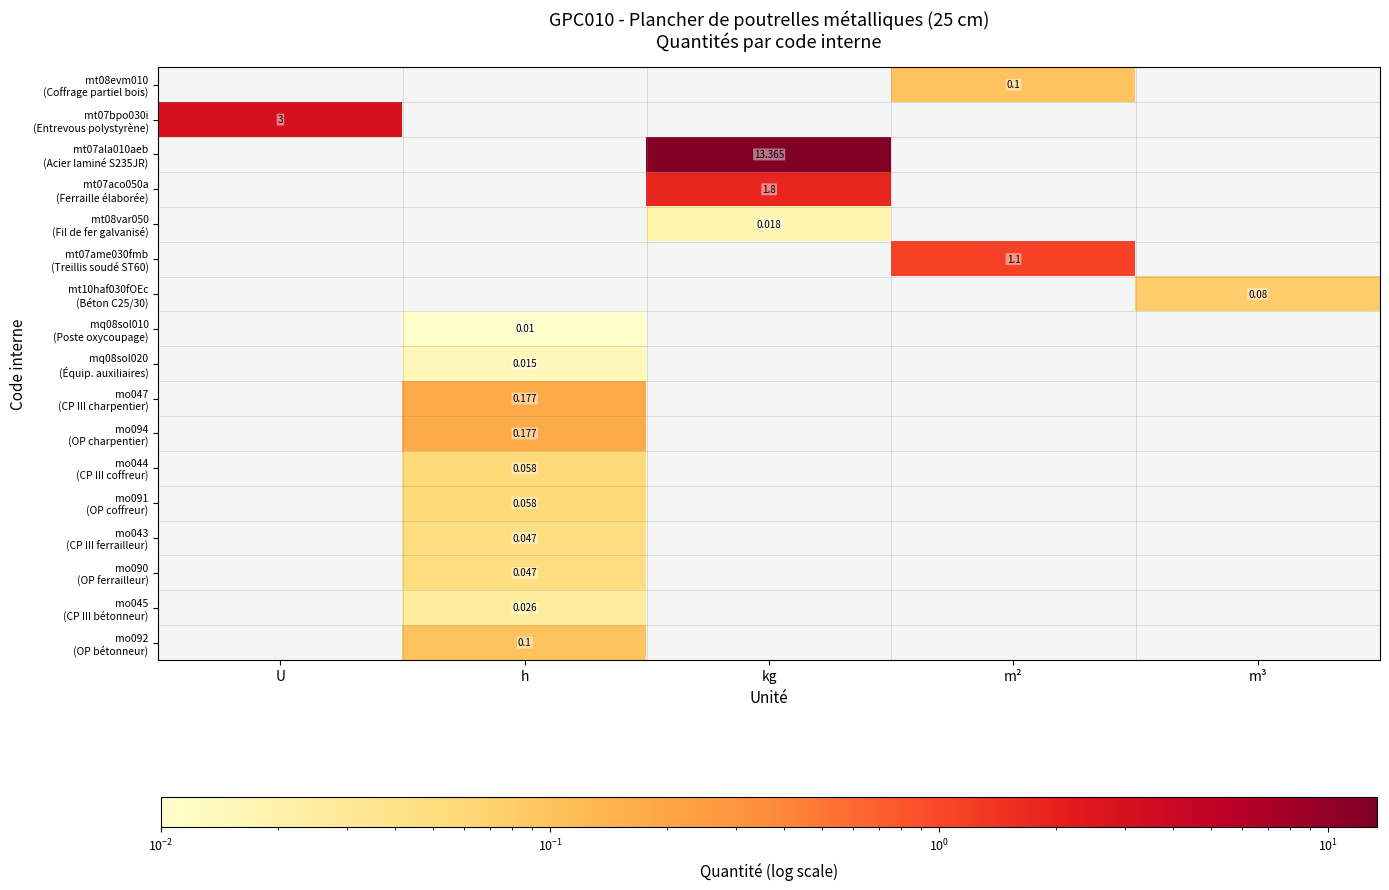

Is the value of mo092 (OP bétonneur) at kg greater than the value of mo090 (OP ferrailleur) at kg?

No